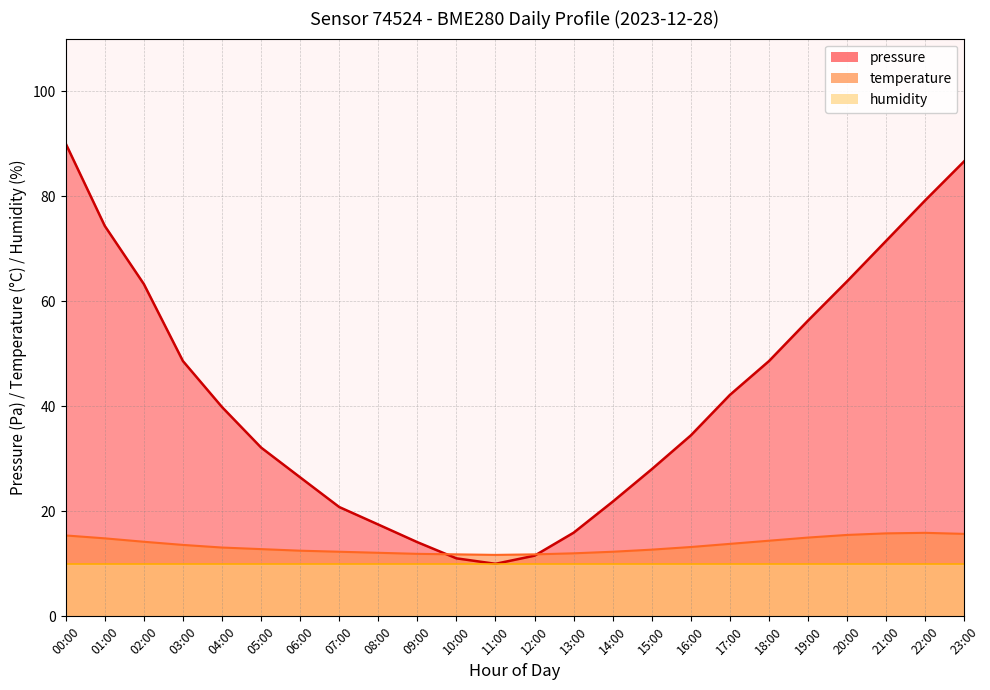

What is the average value of the temperature series?

13.5